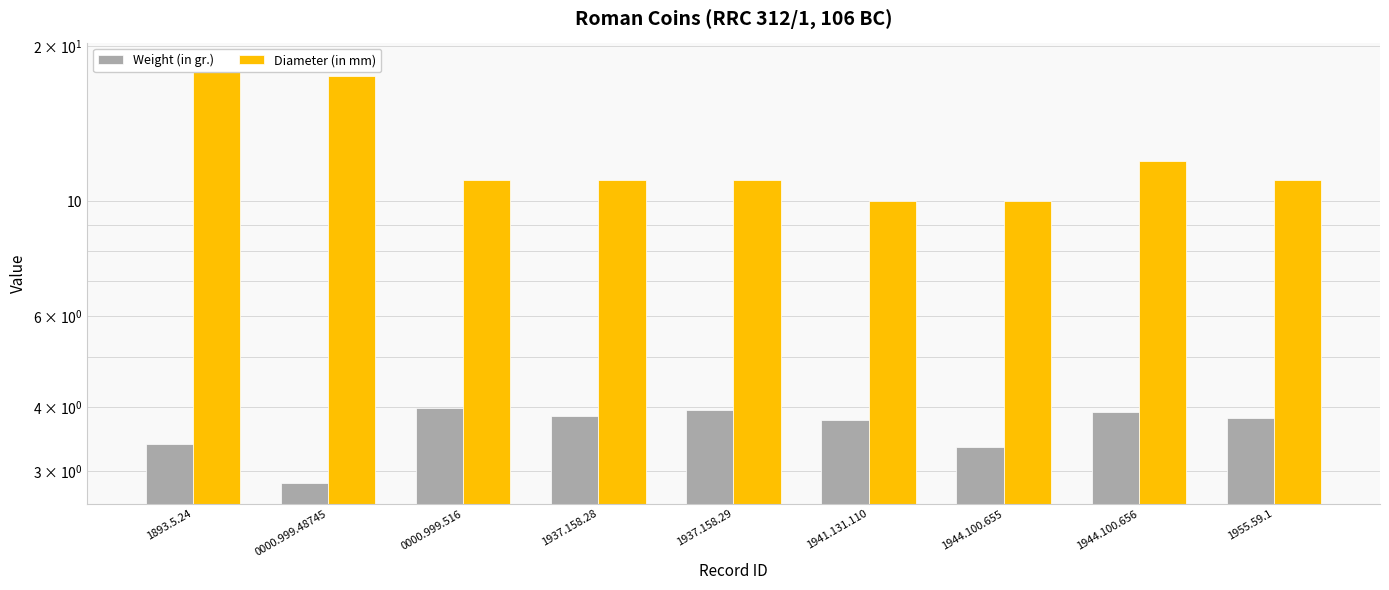

Where does the Weight (in gr.) series first go above 3?

1893.5.24